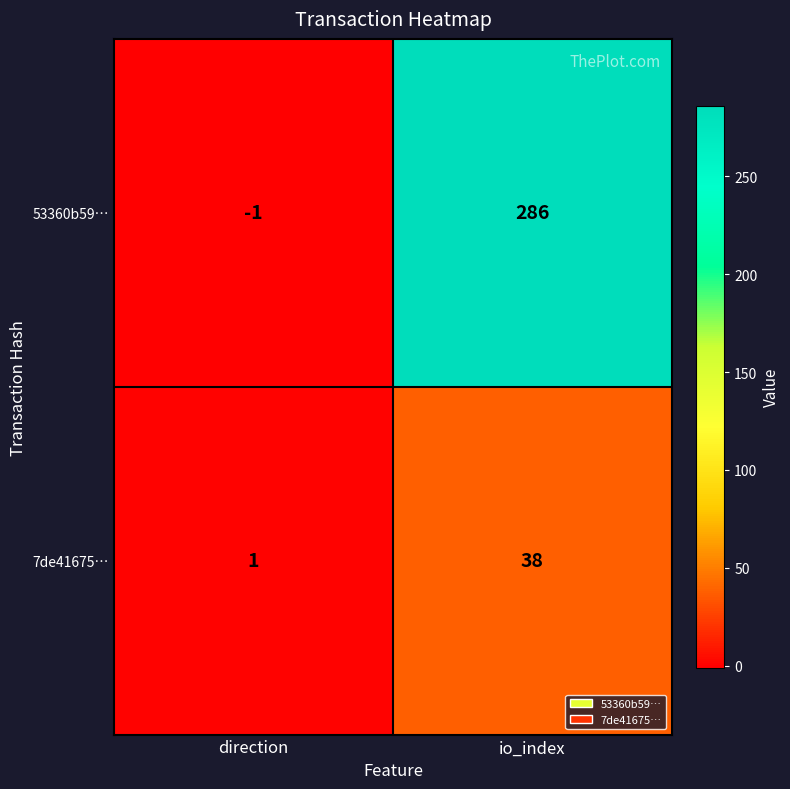

How many distinct data groups are displayed?

2